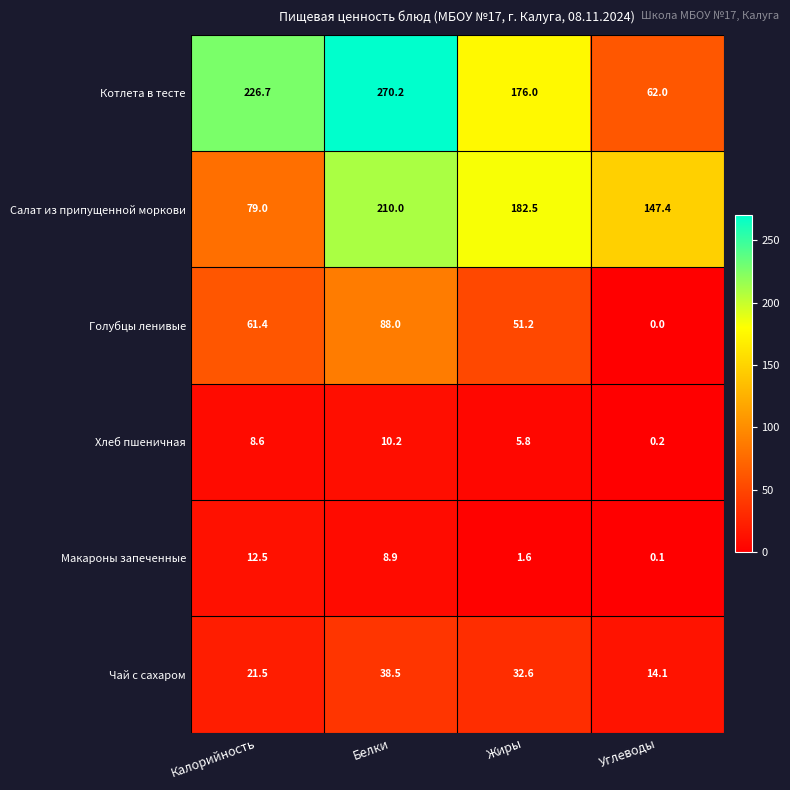

Reading left to right, what are all the values shown in this chart?

Котлета в тесте: 226.7	270.2	176.0	62.0
Салат из припущенной моркови: 79.0	210.0	182.5	147.4
Голубцы ленивые: 61.4	88.0	51.2	0.0
Хлеб пшеничная: 8.6	10.2	5.8	0.2
Макароны запеченные: 12.5	8.9	1.6	0.1
Чай с сахаром: 21.5	38.5	32.6	14.1